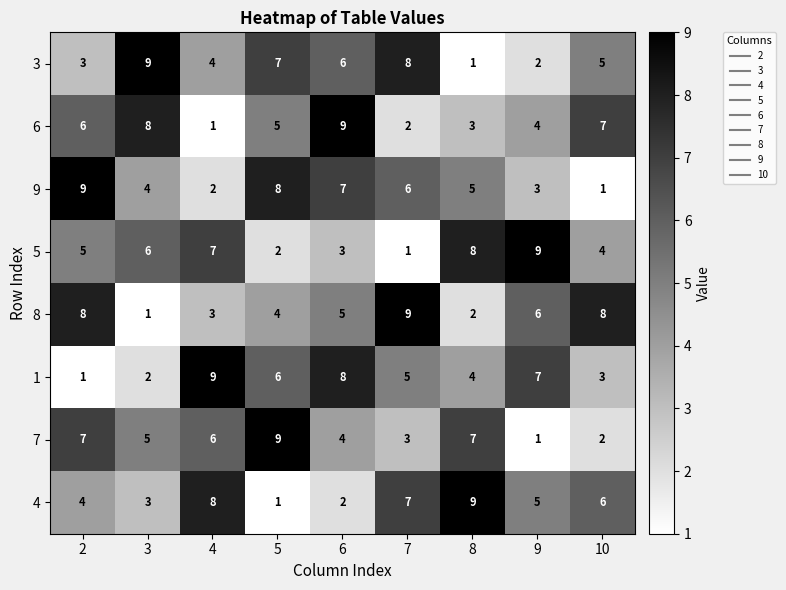

Is it true that 8 equals 6 at 9?

True